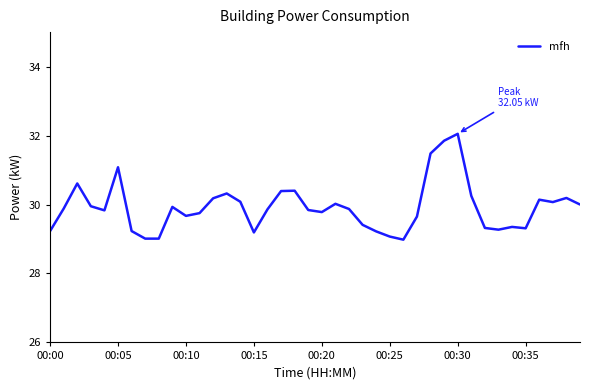

What is the smallest value displayed?

29.0